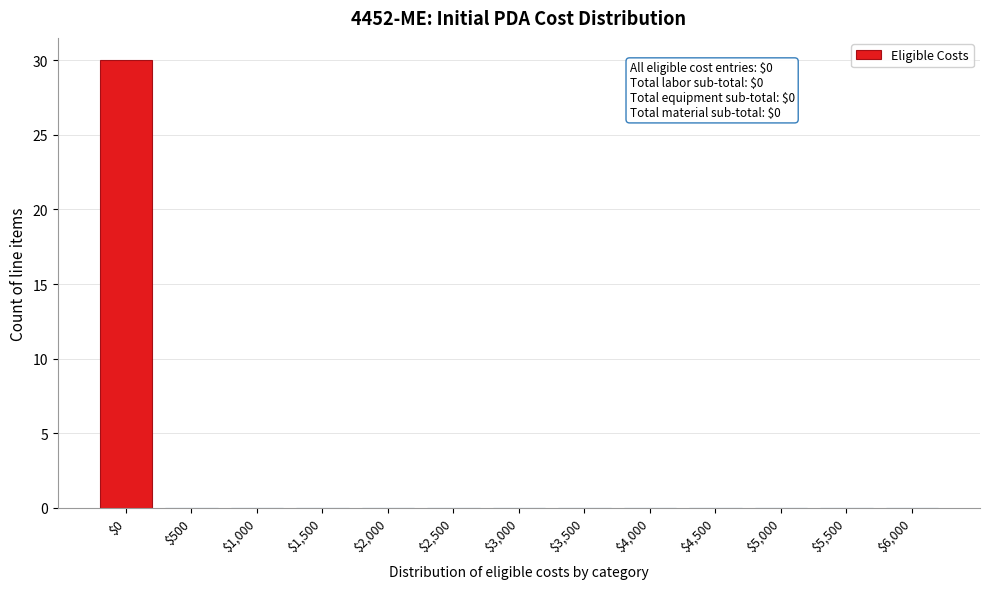

The value at $2,000 is 0. True or false?

True